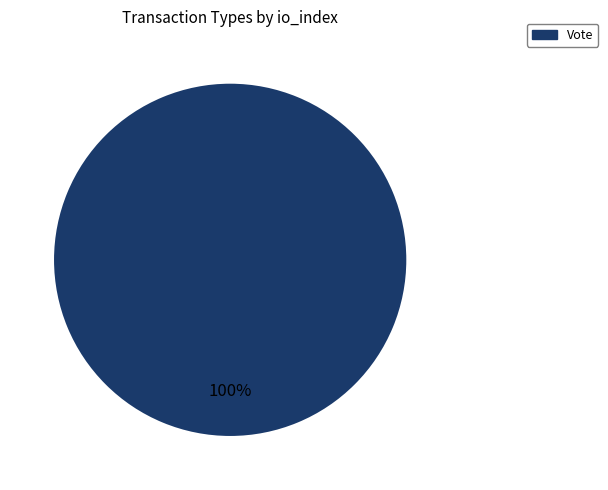

Is it true that Vote is 100% of the pie?

True